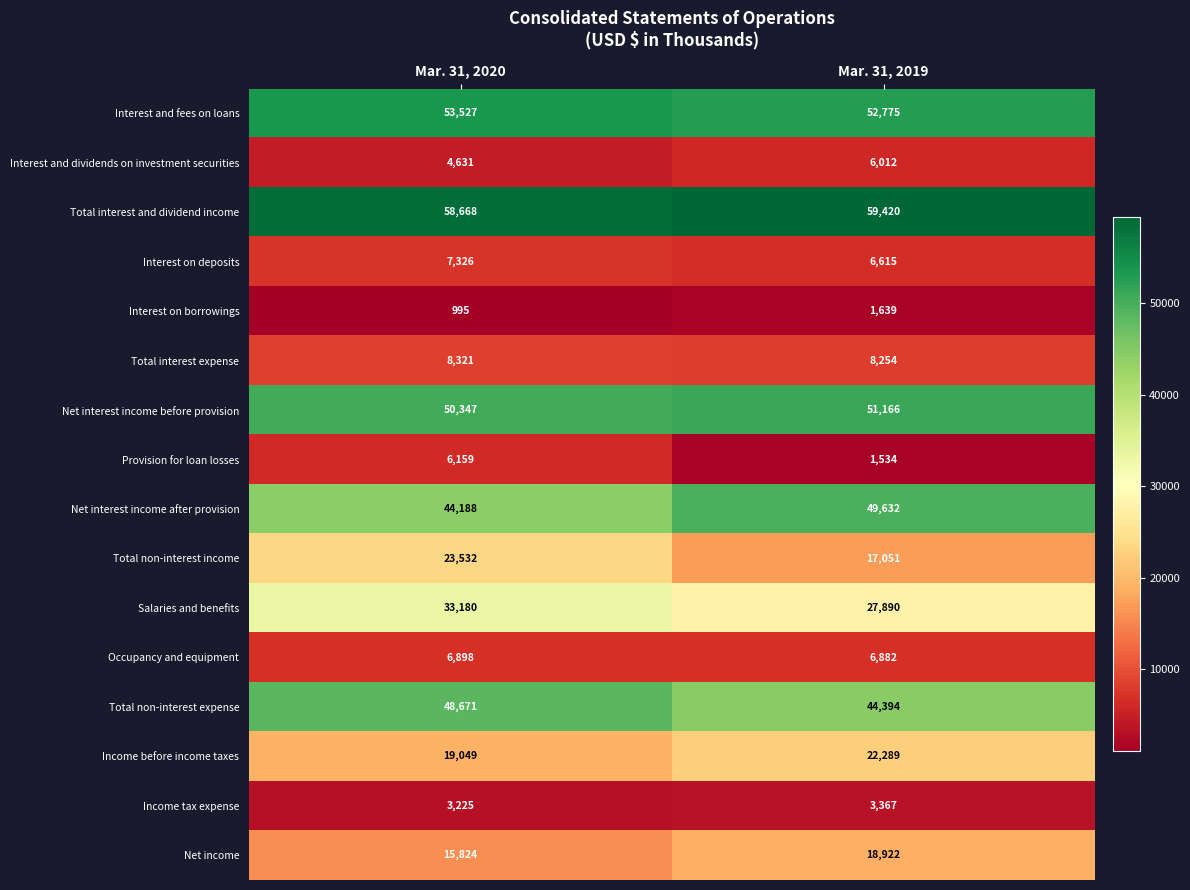

What is the average value of the Net income series?

17373